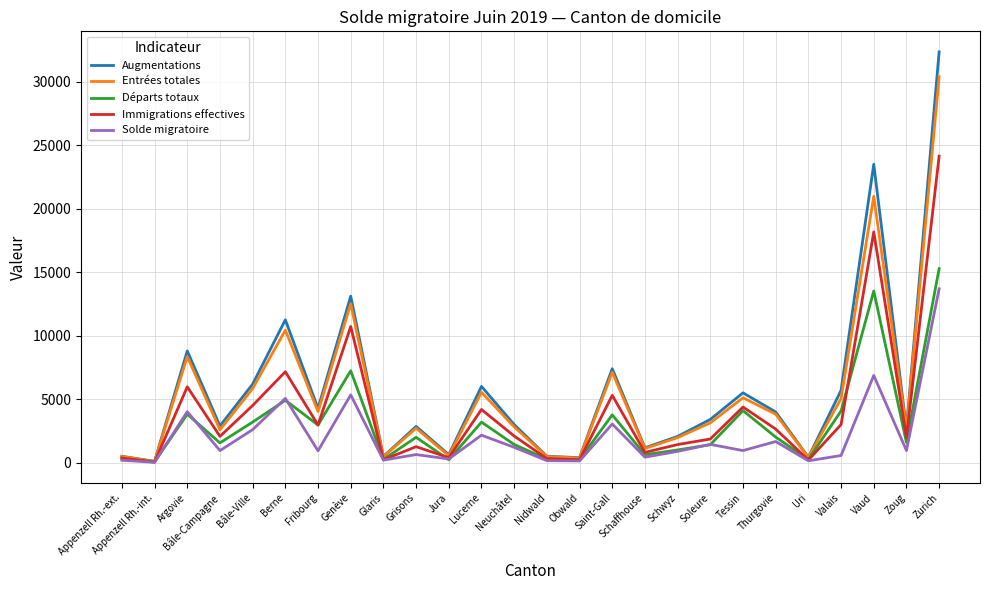

Rank the series by their maximum value, from highest to lowest.

Augmentations, Entrées totales, Immigrations effectives, Départs totaux, Solde migratoire